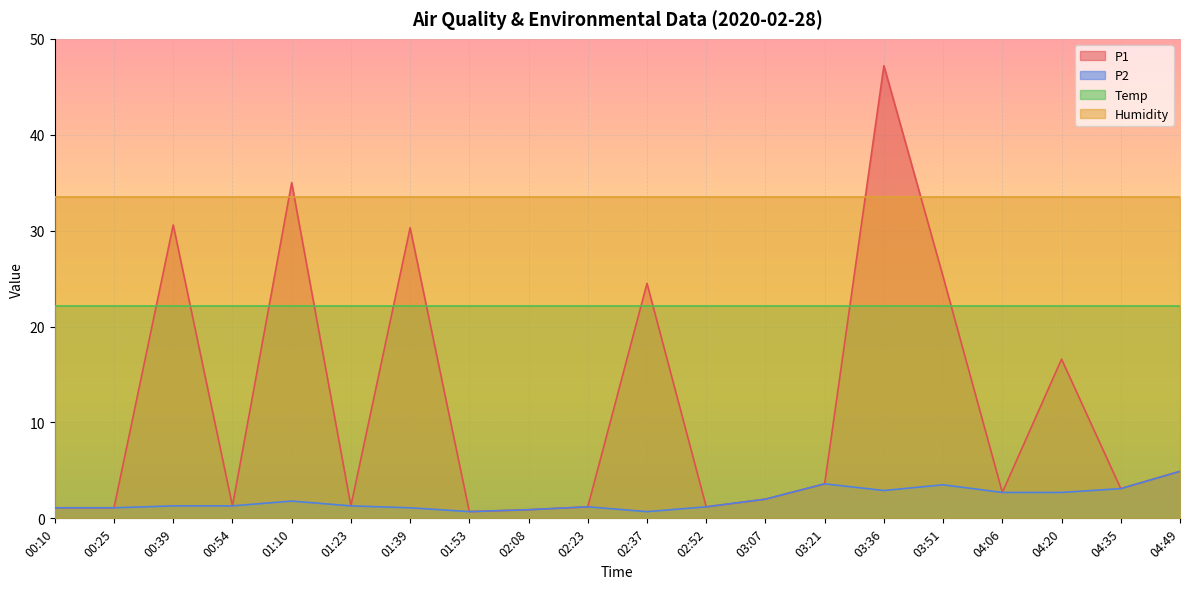

What is the minimum value shown in the chart?

0.7